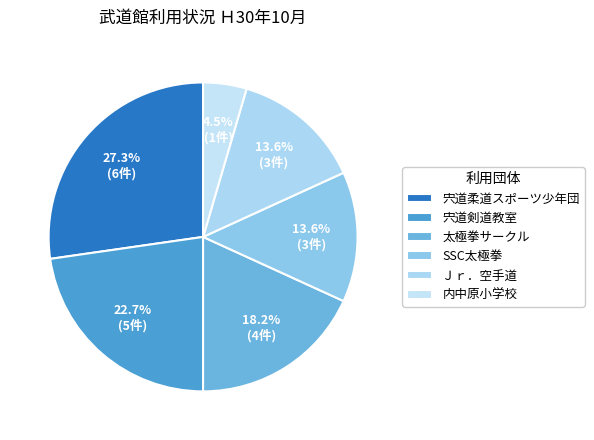

Does any single category account for the majority?

No